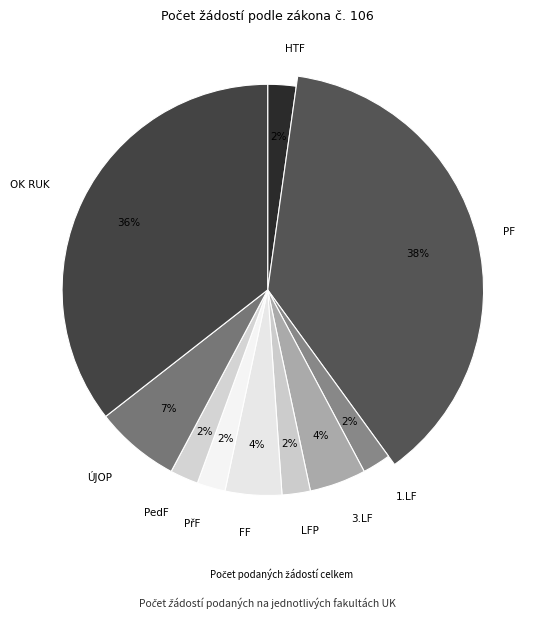

Rank the categories by value from lowest to highest.

HTF, 1.LF, LFP, PřF, PedF, 3.LF, FF, ÚJOP, OK RUK, PF